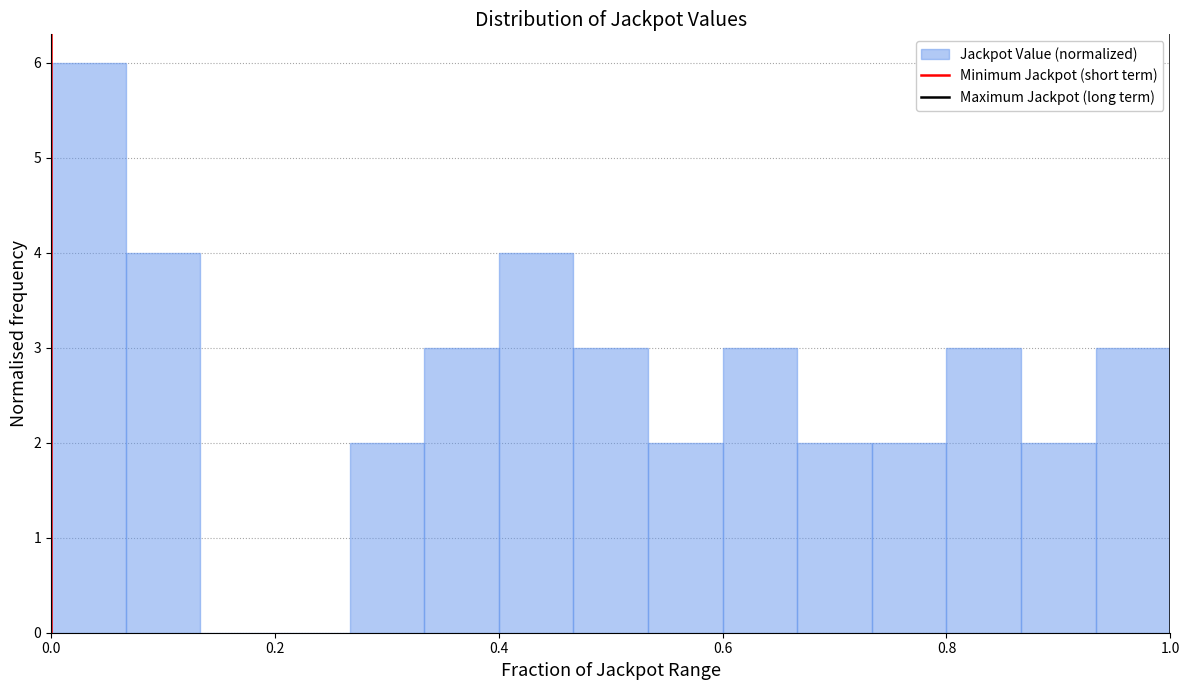

Around what value on the x-axis is the tallest bar? Give the approximate position of its centre, as read against the axis.

0.04